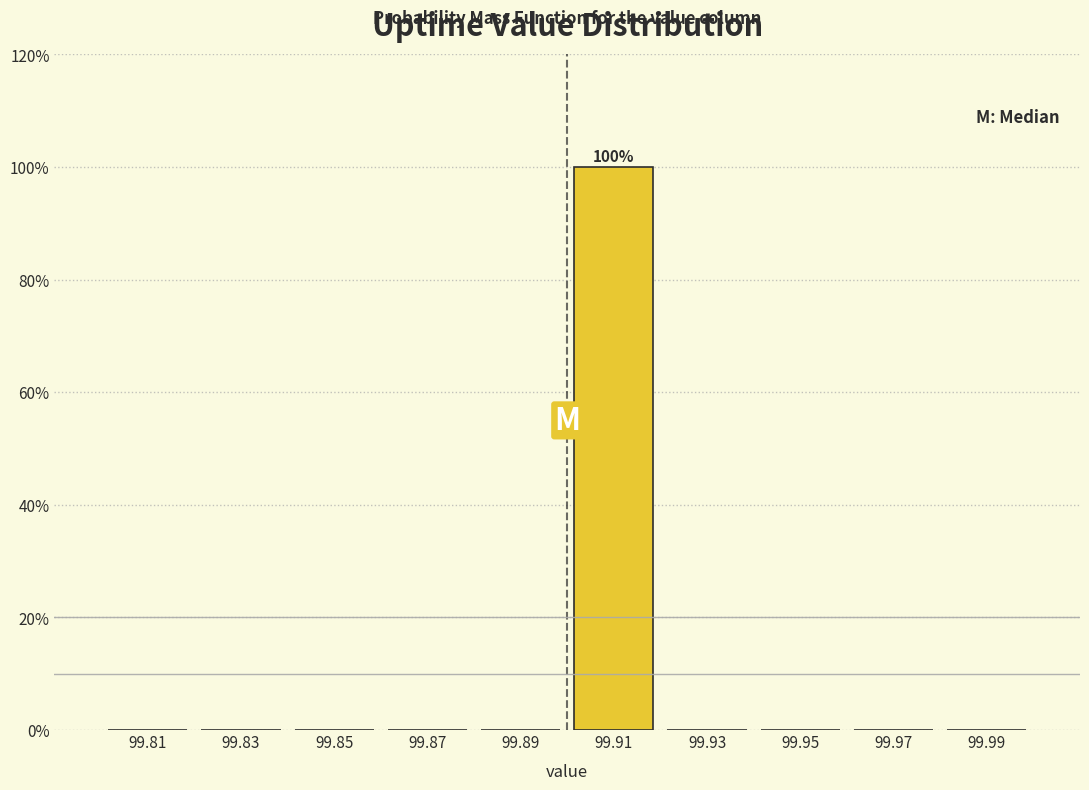

Which range on the x-axis has the tallest bar?

99.90 to 99.92